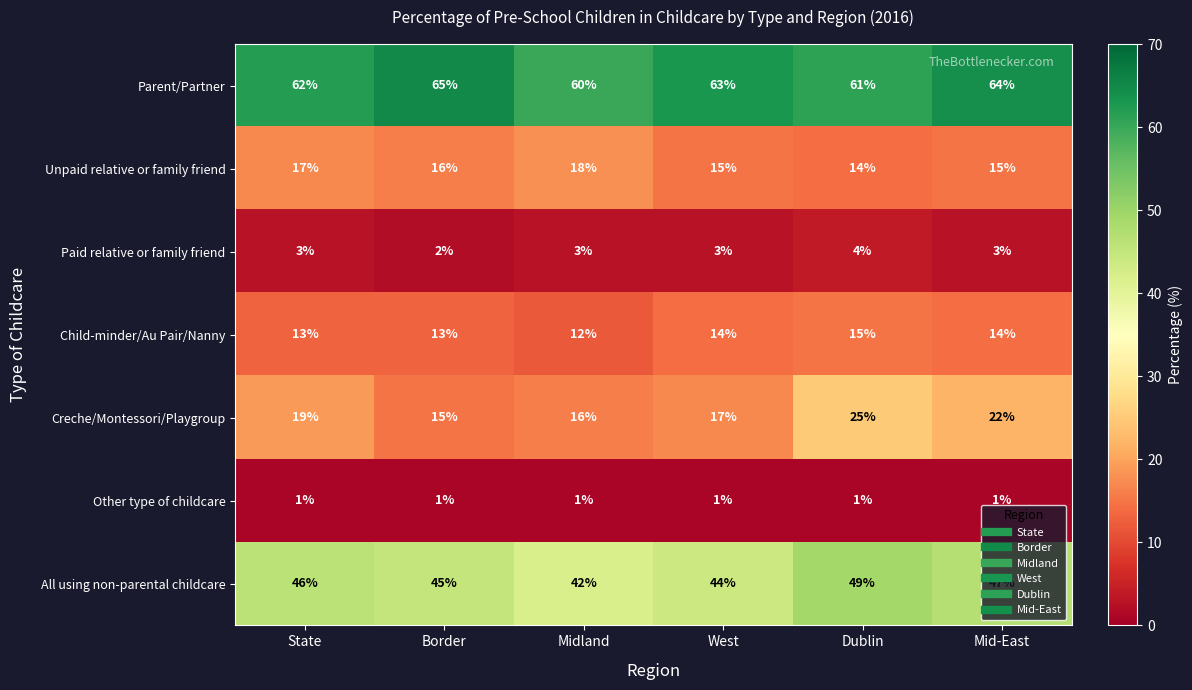

Is it true that Child-minder/Au Pair/Nanny equals 14 at West?

True